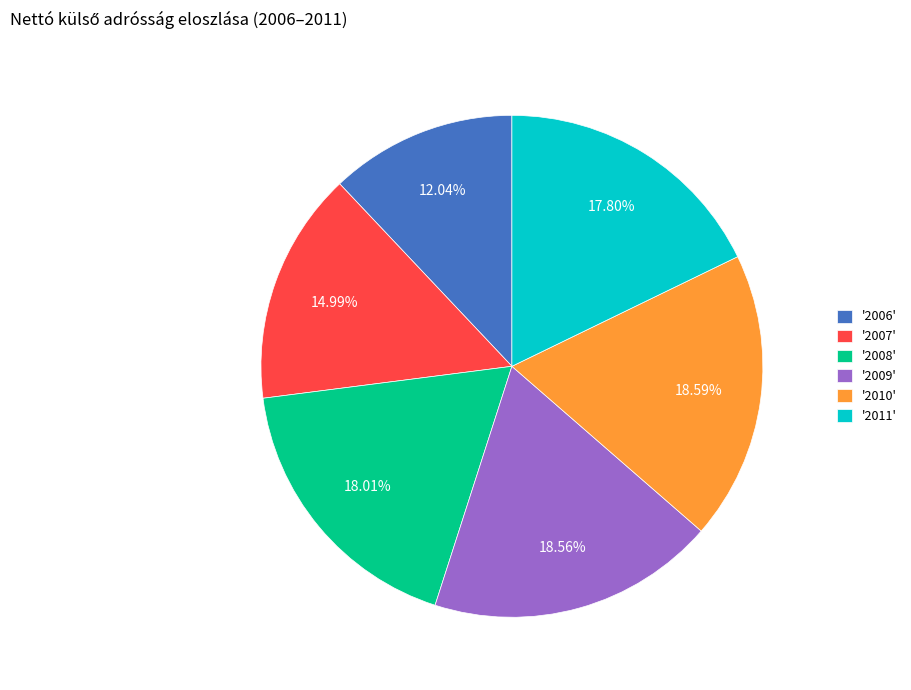

Is there any slice that represents more than half of the pie?

No